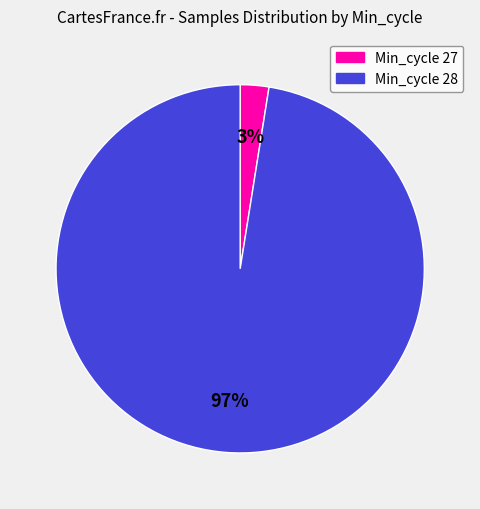

Is there a majority slice in this chart?

Yes